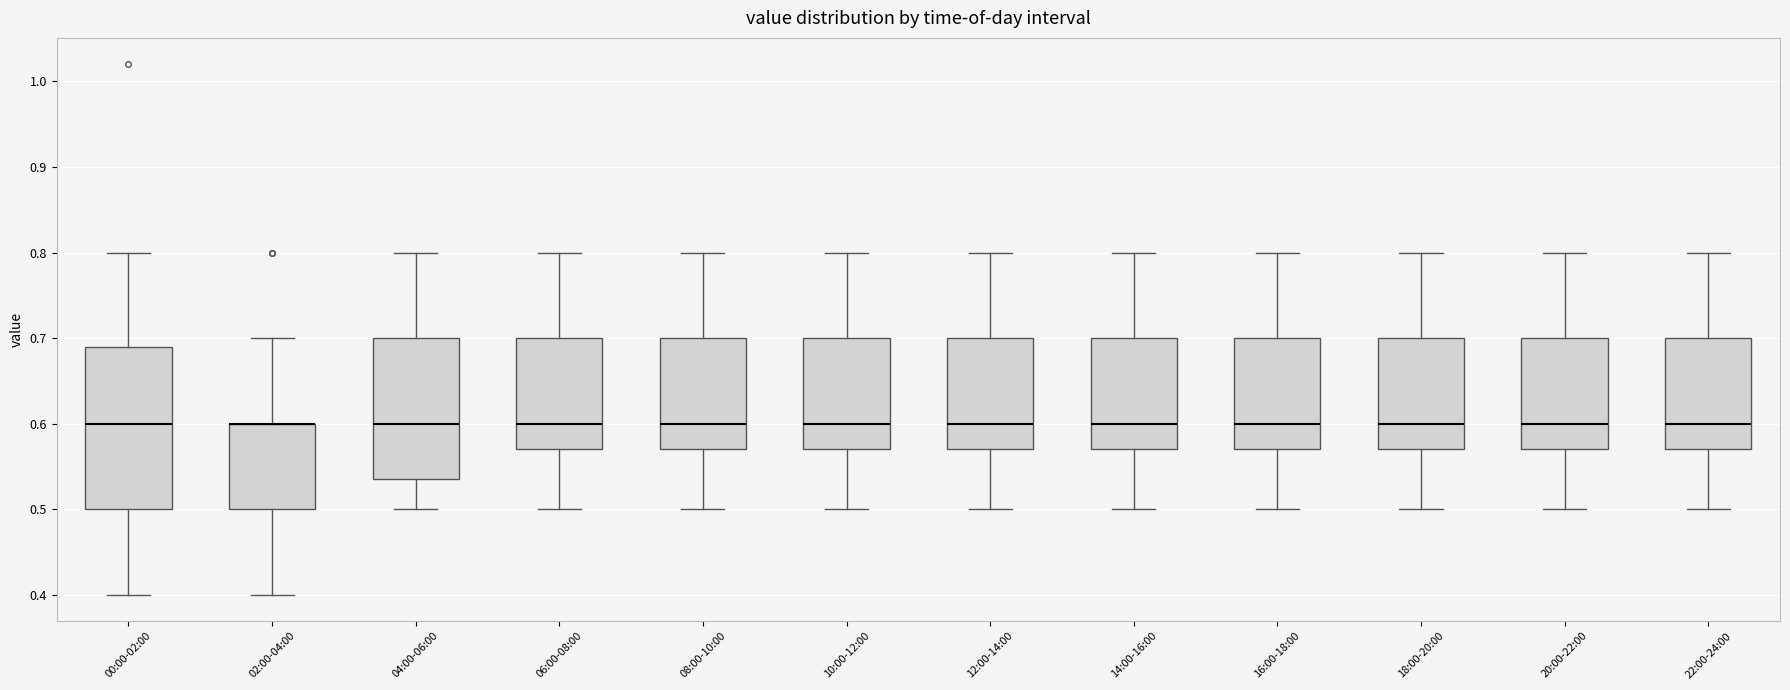

Where does the upper whisker of the box for 02:00-04:00 end on the y-axis? The values are not printed on the chart, so give them approximately, as read against the axis.

0.70